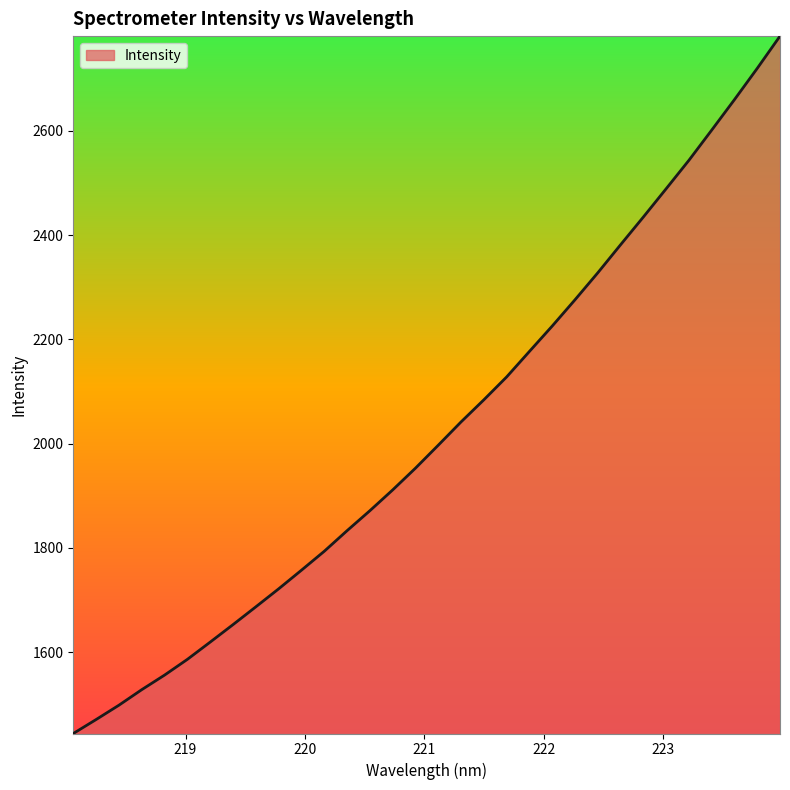

What is the maximum value shown in the chart?

2781.4